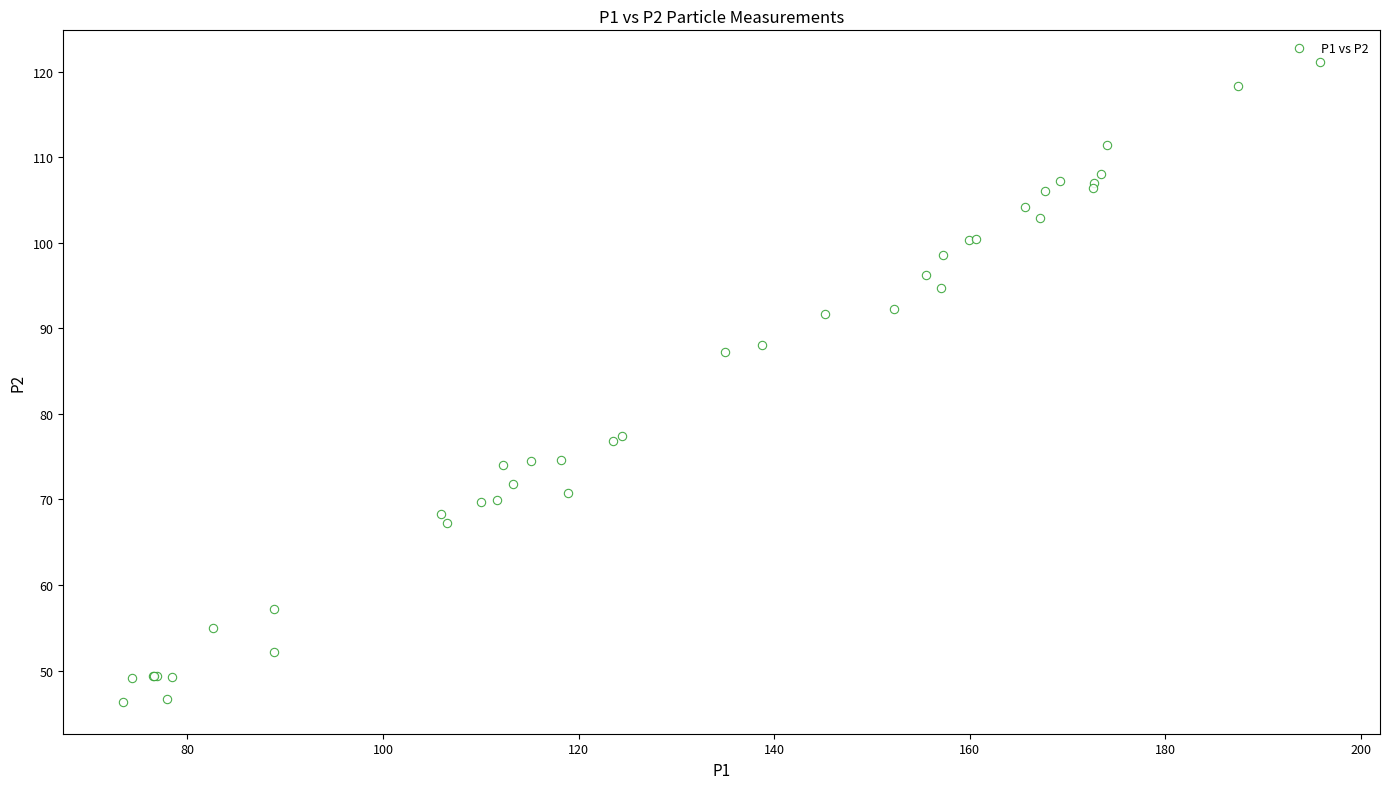

What Y value in the scatter plot is closest to 83?

87.2